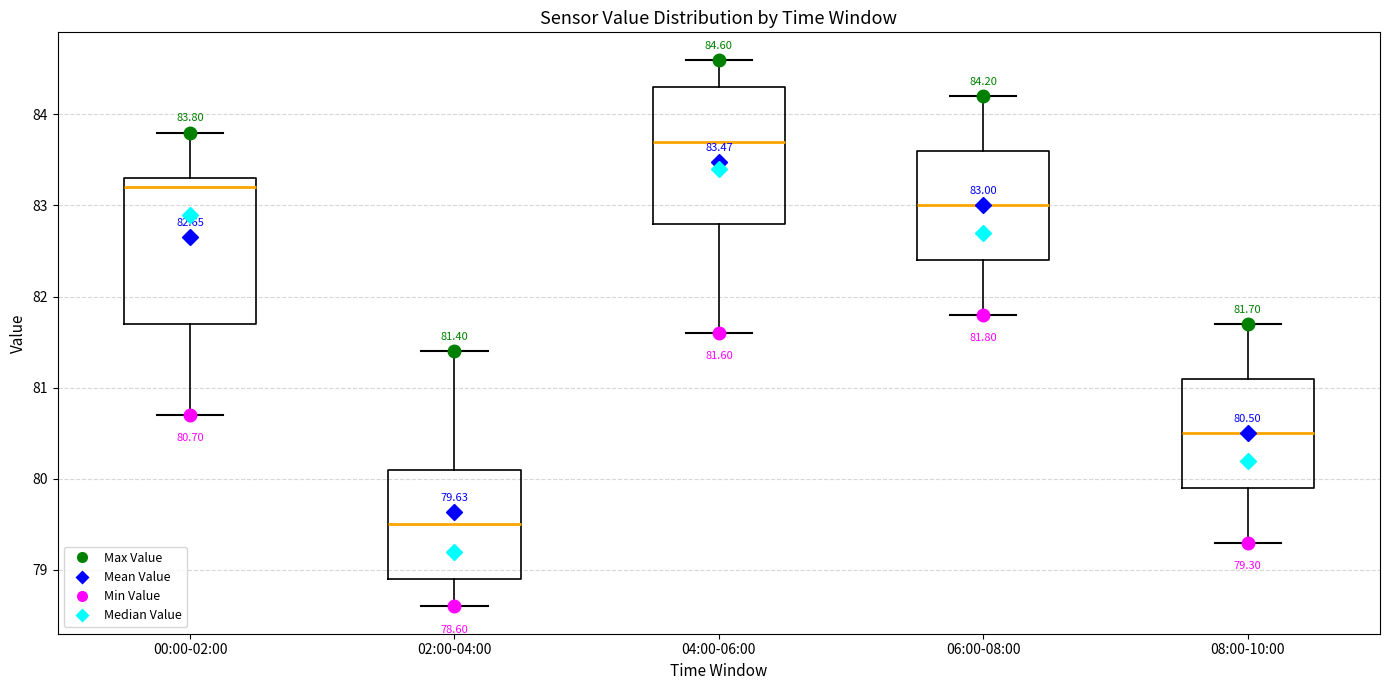

Which box has the lowest median line?

02:00-04:00